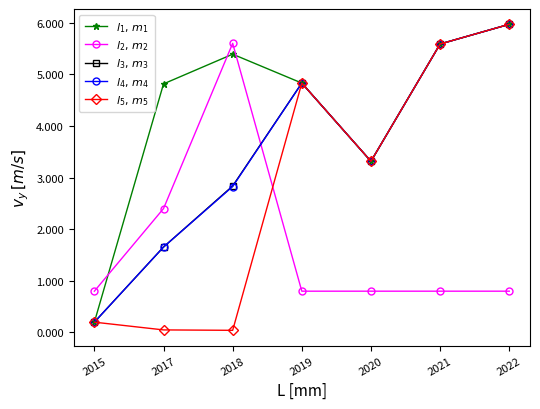

What is the value of the $l_5,\,m_5$ point at the 2nd from the left?

5000.0